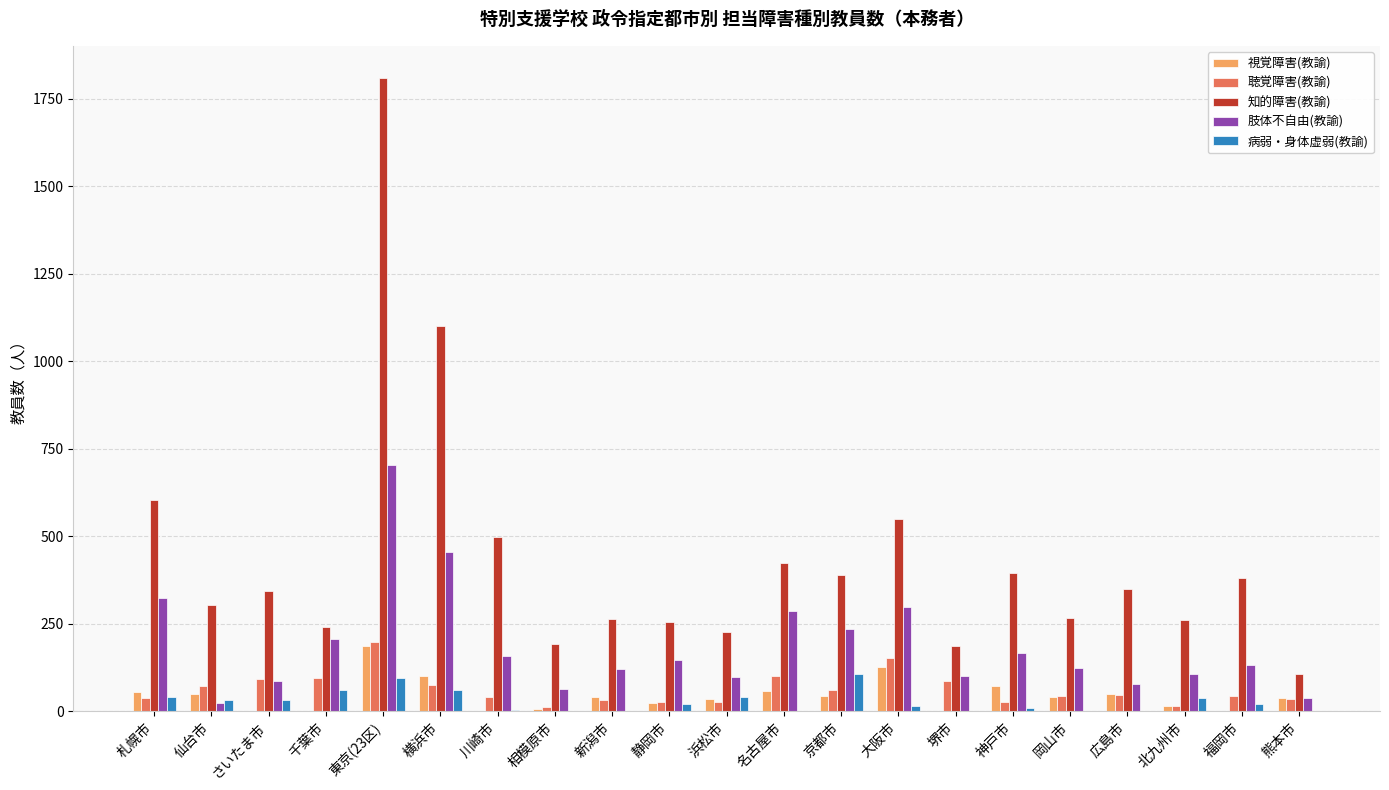

What is the difference between the 知的障害(教諭) values at 熊本市 and 神戸市?

288